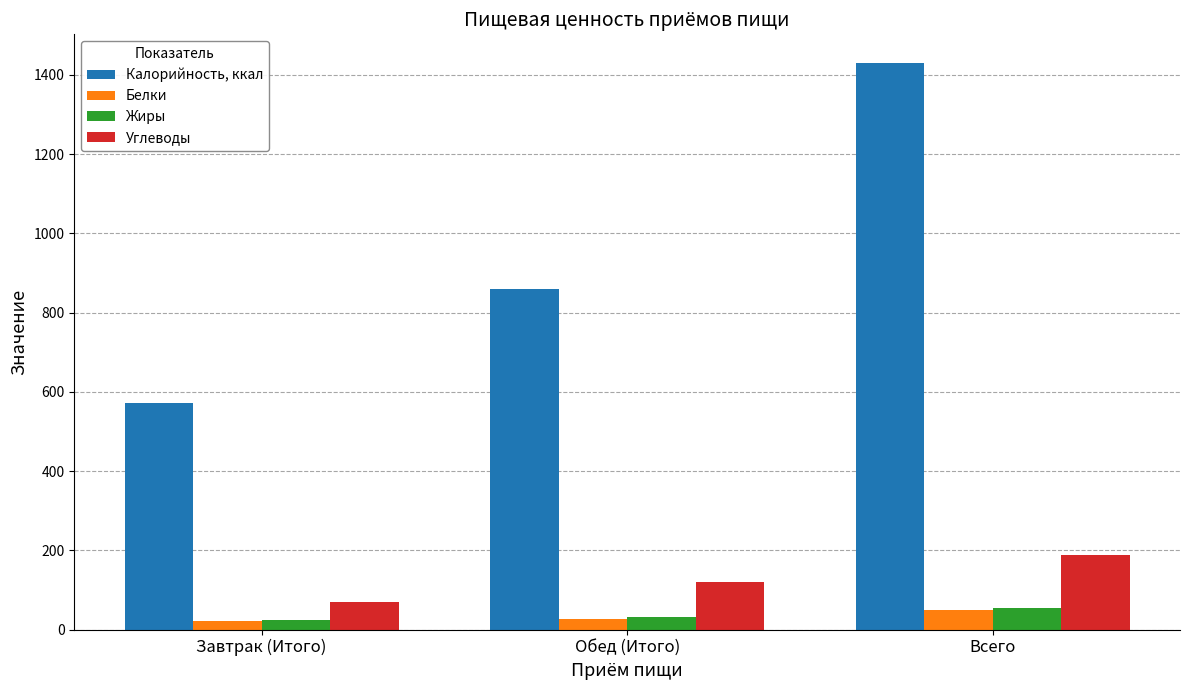

What are all the series names shown in the legend?

Калорийность, ккал, Белки, Жиры, Углеводы